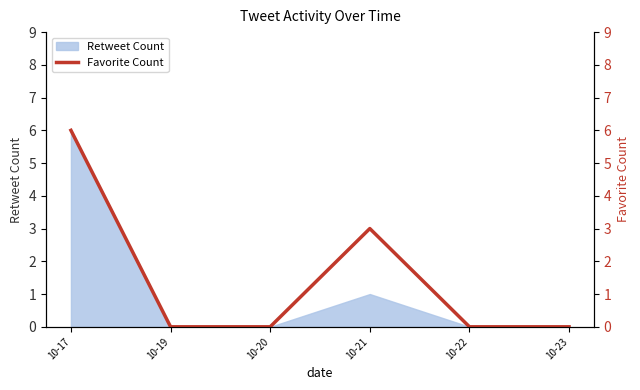

List the labels in order of value, smallest first.

10-19, 10-20, 10-22, 10-23, 10-21, 10-17